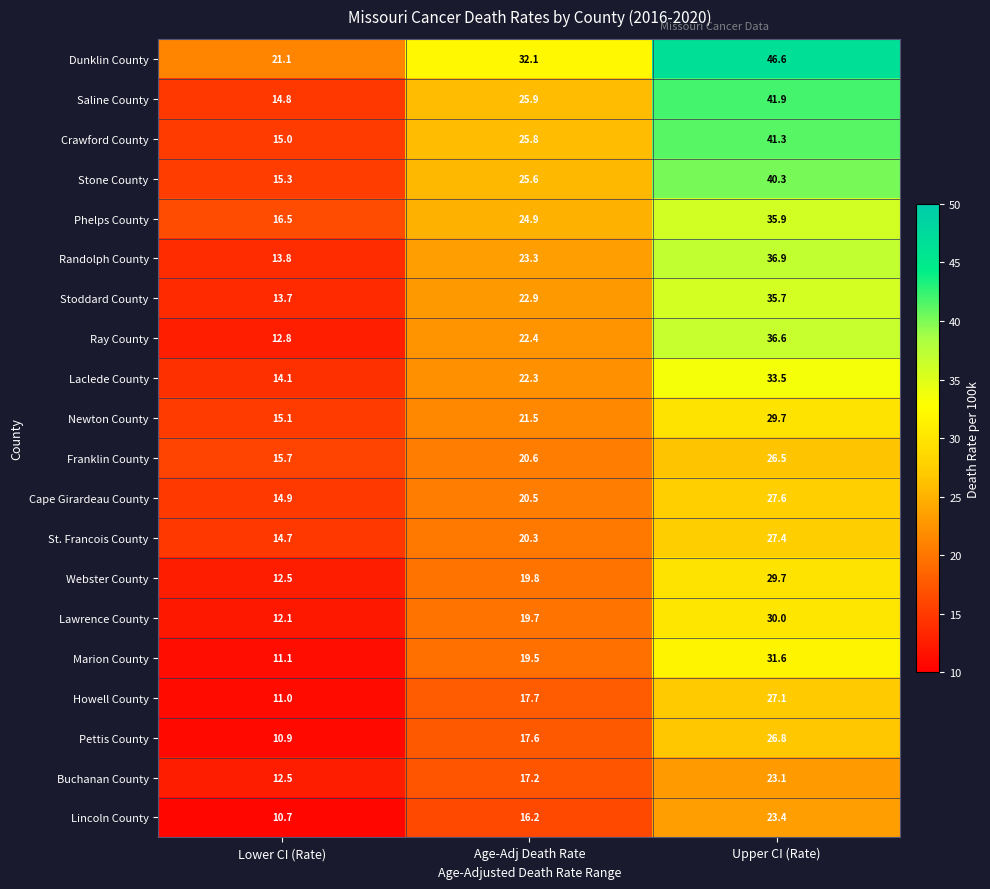

What is the minimum value shown in the chart?

10.7